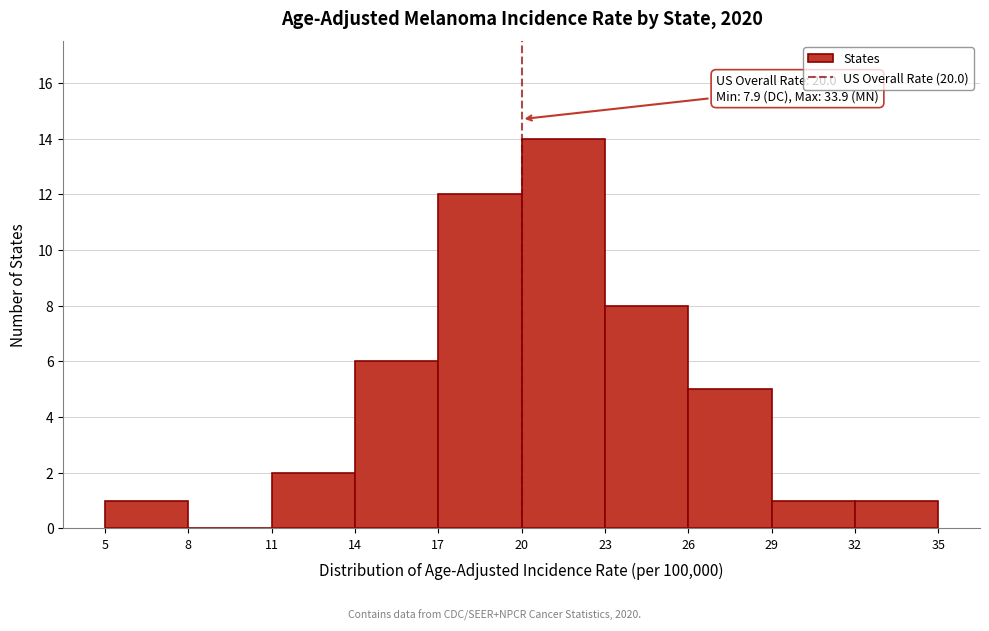

Which range on the x-axis has the tallest bar?

20 to 23